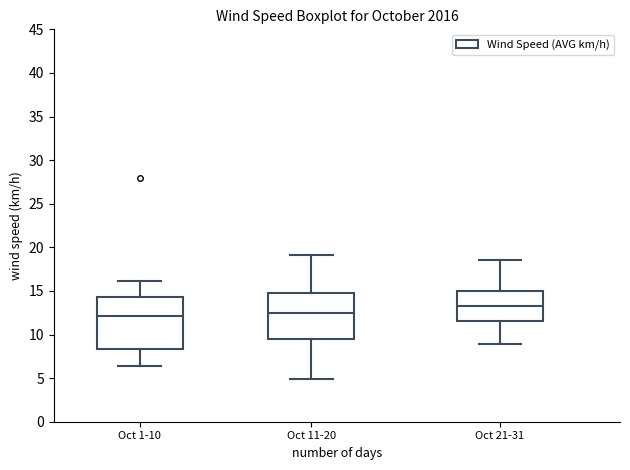

Comparing the boxes themselves (not the whiskers), which one is the tallest?

Oct 1-10